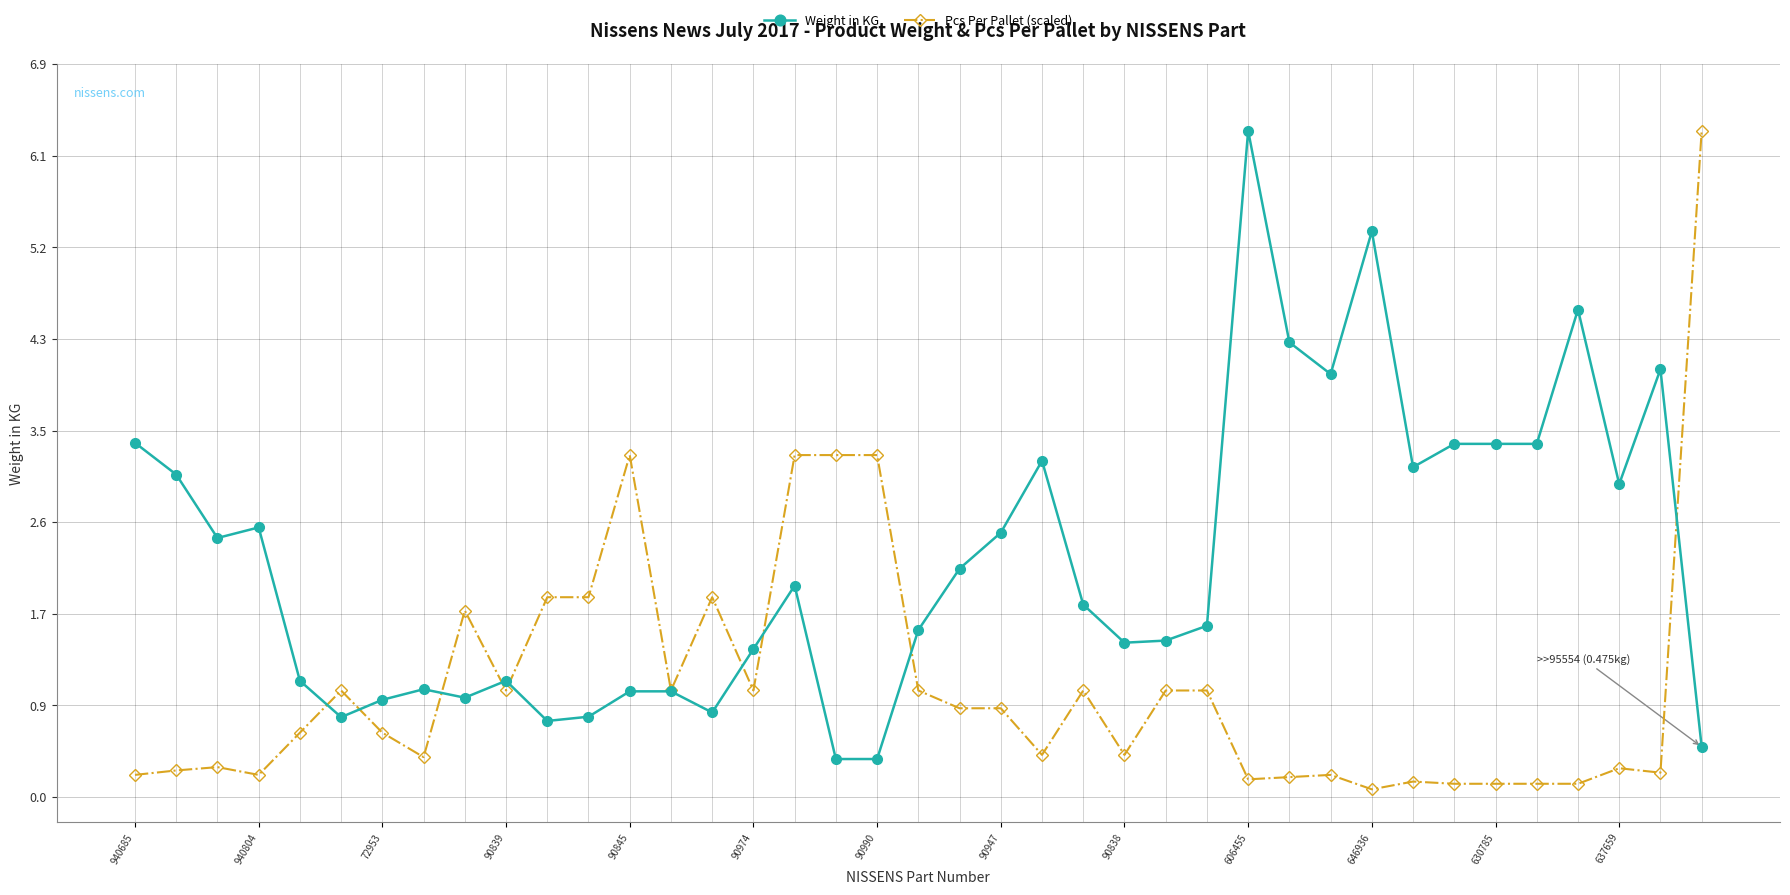

What is the value of the Pcs Per Pallet (scaled) point at the 10th from the left?

1.0